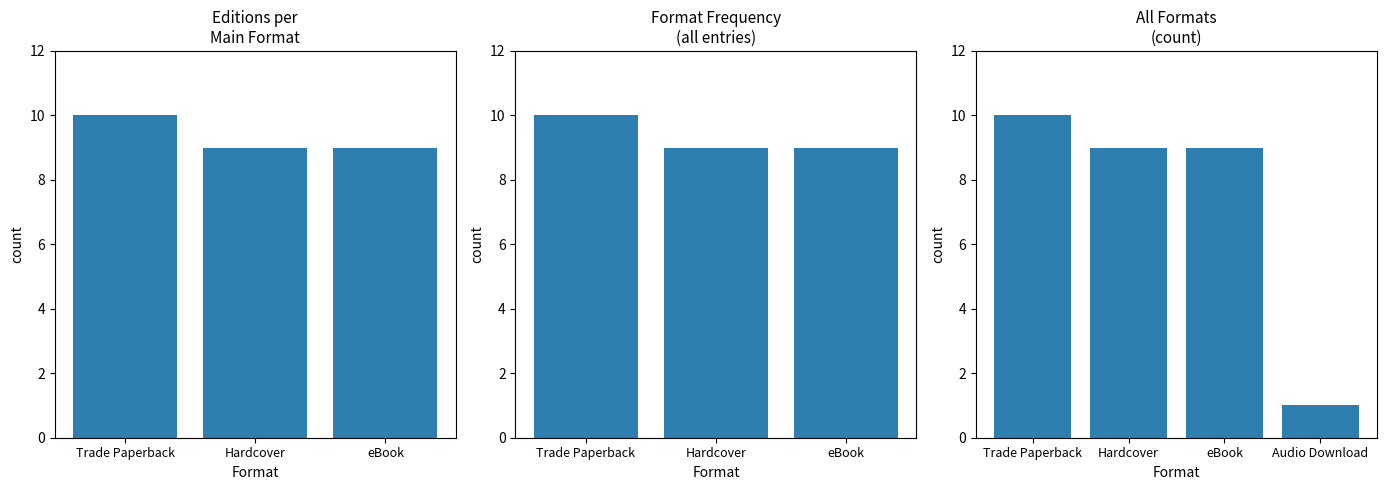

How many series are shown in this chart?

1